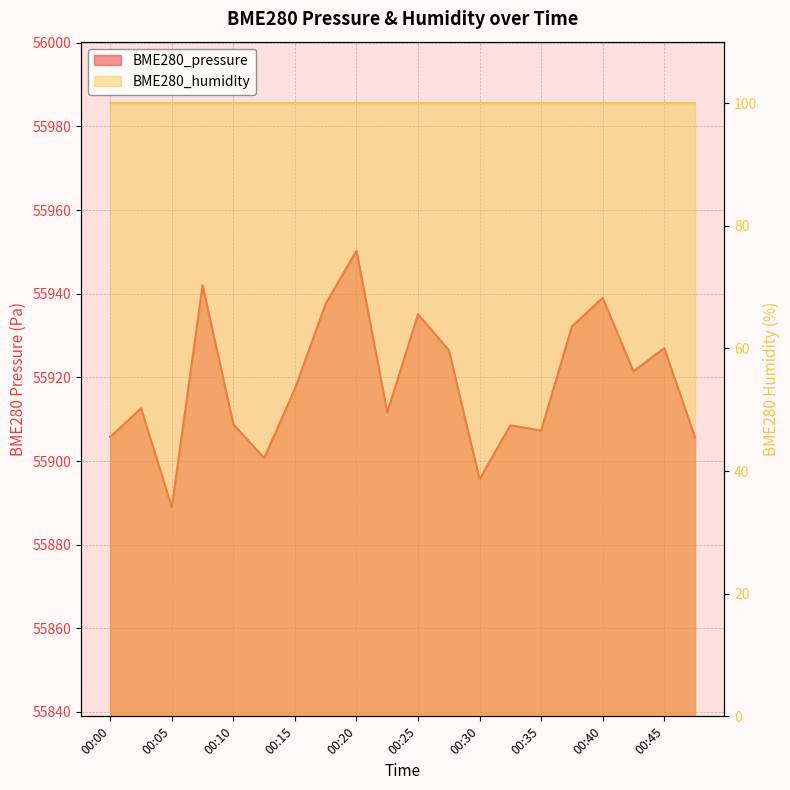

List the labels in order of value, largest first.

00:20, 00:07, 00:40, 00:17, 00:25, 00:37, 00:45, 00:27, 00:42, 00:15, 00:02, 00:22, 00:10, 00:32, 00:35, 00:00, 00:47, 00:12, 00:30, 00:05